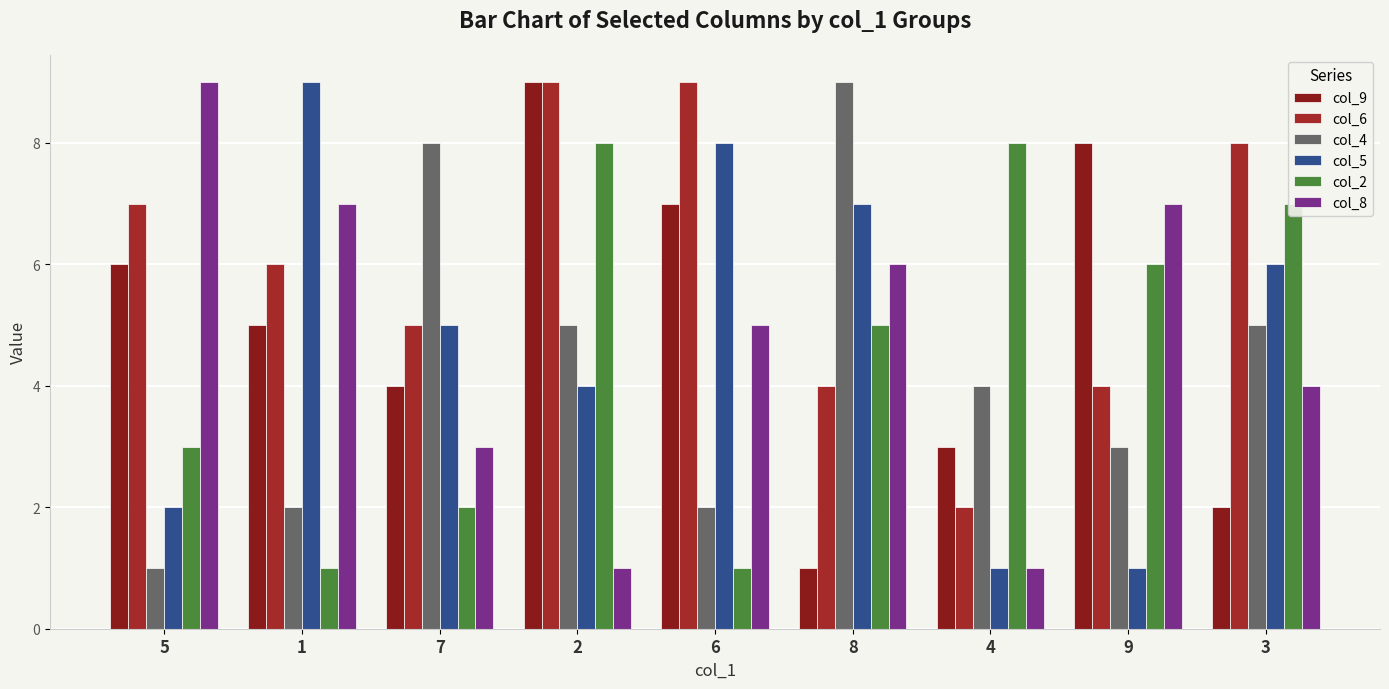

What is the difference between the col_6 values at 9 and 1?

2